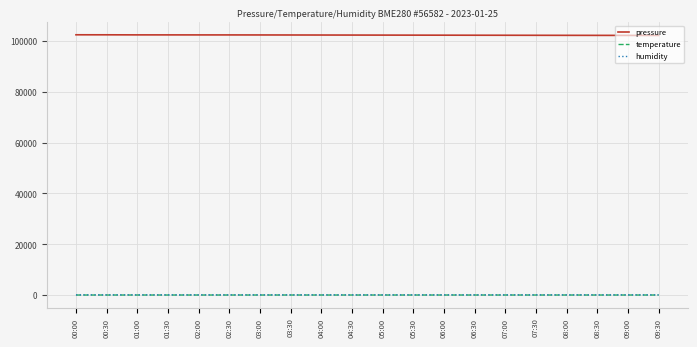

True or false: temperature and pressure intersect in this chart.

False